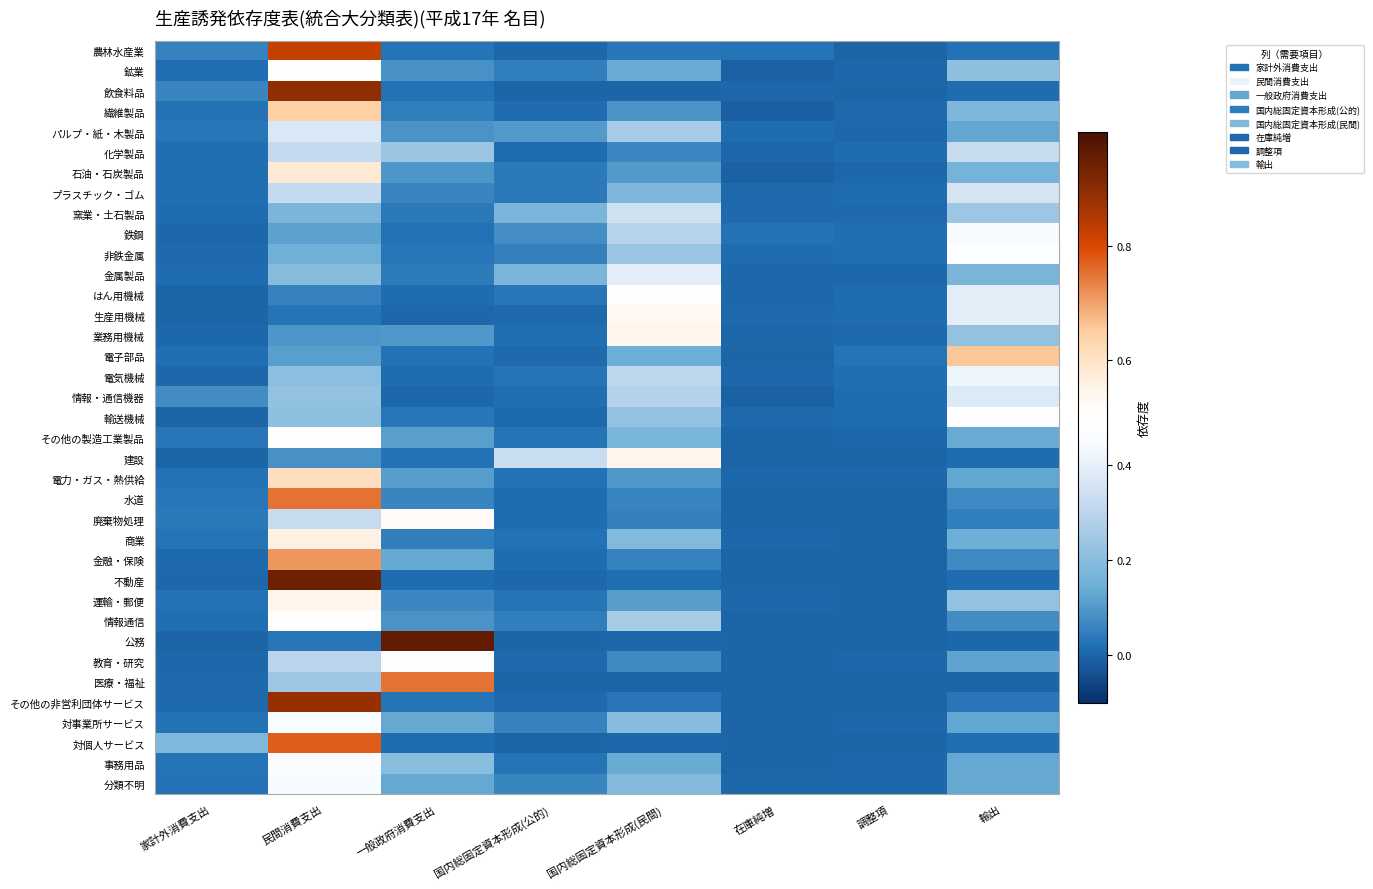

Reading left to right, extract all data points from this chart.

農林水産業: 家計外消費支出=0.1	民間消費支出=0.8	一般政府消費支出=0.0	国内総固定資本形成(公的)=0.0	国内総固定資本形成(民間)=0.0	在庫純増=0.0	調整項=0.0	輸出=0.0
鉱業: 家計外消費支出=0.0	民間消費支出=0.5	一般政府消費支出=0.1	国内総固定資本形成(公的)=0.0	国内総固定資本形成(民間)=0.1	在庫純増=-0.0	調整項=0.0	輸出=0.2
飲食料品: 家計外消費支出=0.1	民間消費支出=0.9	一般政府消費支出=0.0	国内総固定資本形成(公的)=0.0	国内総固定資本形成(民間)=0.0	在庫純増=0.0	調整項=0.0	輸出=0.0
繊維製品: 家計外消費支出=0.0	民間消費支出=0.6	一般政府消費支出=0.0	国内総固定資本形成(公的)=0.0	国内総固定資本形成(民間)=0.1	在庫純増=-0.0	調整項=0.0	輸出=0.2
パルプ・紙・木製品: 家計外消費支出=0.0	民間消費支出=0.4	一般政府消費支出=0.1	国内総固定資本形成(公的)=0.1	国内総固定資本形成(民間)=0.3	在庫純増=0.0	調整項=0.0	輸出=0.1
化学製品: 家計外消費支出=0.0	民間消費支出=0.3	一般政府消費支出=0.2	国内総固定資本形成(公的)=0.0	国内総固定資本形成(民間)=0.1	在庫純増=0.0	調整項=0.0	輸出=0.3
石油・石炭製品: 家計外消費支出=0.0	民間消費支出=0.6	一般政府消費支出=0.1	国内総固定資本形成(公的)=0.0	国内総固定資本形成(民間)=0.1	在庫純増=-0.0	調整項=0.0	輸出=0.2
プラスチック・ゴム: 家計外消費支出=0.0	民間消費支出=0.3	一般政府消費支出=0.1	国内総固定資本形成(公的)=0.0	国内総固定資本形成(民間)=0.2	在庫純増=0.0	調整項=0.0	輸出=0.4
窯業・土石製品: 家計外消費支出=0.0	民間消費支出=0.2	一般政府消費支出=0.0	国内総固定資本形成(公的)=0.2	国内総固定資本形成(民間)=0.3	在庫純増=0.0	調整項=0.0	輸出=0.2
鉄鋼: 家計外消費支出=0.0	民間消費支出=0.1	一般政府消費支出=0.0	国内総固定資本形成(公的)=0.1	国内総固定資本形成(民間)=0.3	在庫純増=0.0	調整項=0.0	輸出=0.4
非鉄金属: 家計外消費支出=0.0	民間消費支出=0.1	一般政府消費支出=0.0	国内総固定資本形成(公的)=0.1	国内総固定資本形成(民間)=0.2	在庫純増=0.0	調整項=0.0	輸出=0.5
金属製品: 家計外消費支出=0.0	民間消費支出=0.2	一般政府消費支出=0.0	国内総固定資本形成(公的)=0.2	国内総固定資本形成(民間)=0.4	在庫純増=0.0	調整項=0.0	輸出=0.2
はん用機械: 家計外消費支出=0.0	民間消費支出=0.1	一般政府消費支出=0.0	国内総固定資本形成(公的)=0.0	国内総固定資本形成(民間)=0.5	在庫純増=0.0	調整項=0.0	輸出=0.4
生産用機械: 家計外消費支出=0.0	民間消費支出=0.0	一般政府消費支出=0.0	国内総固定資本形成(公的)=0.0	国内総固定資本形成(民間)=0.5	在庫純増=0.0	調整項=0.0	輸出=0.4
業務用機械: 家計外消費支出=0.0	民間消費支出=0.1	一般政府消費支出=0.1	国内総固定資本形成(公的)=0.0	国内総固定資本形成(民間)=0.5	在庫純増=0.0	調整項=0.0	輸出=0.2
電子部品: 家計外消費支出=0.0	民間消費支出=0.1	一般政府消費支出=0.0	国内総固定資本形成(公的)=0.0	国内総固定資本形成(民間)=0.1	在庫純増=0.0	調整項=0.0	輸出=0.7
電気機械: 家計外消費支出=0.0	民間消費支出=0.2	一般政府消費支出=0.0	国内総固定資本形成(公的)=0.0	国内総固定資本形成(民間)=0.3	在庫純増=0.0	調整項=0.0	輸出=0.4
情報・通信機器: 家計外消費支出=0.1	民間消費支出=0.2	一般政府消費支出=0.0	国内総固定資本形成(公的)=0.0	国内総固定資本形成(民間)=0.3	在庫純増=-0.0	調整項=0.0	輸出=0.4
輸送機械: 家計外消費支出=0.0	民間消費支出=0.2	一般政府消費支出=0.0	国内総固定資本形成(公的)=0.0	国内総固定資本形成(民間)=0.2	在庫純増=0.0	調整項=0.0	輸出=0.5
その他の製造工業製品: 家計外消費支出=0.0	民間消費支出=0.5	一般政府消費支出=0.1	国内総固定資本形成(公的)=0.0	国内総固定資本形成(民間)=0.2	在庫純増=0.0	調整項=0.0	輸出=0.1
建設: 家計外消費支出=0.0	民間消費支出=0.1	一般政府消費支出=0.0	国内総固定資本形成(公的)=0.3	国内総固定資本形成(民間)=0.5	在庫純増=0.0	調整項=0.0	輸出=0.0
電力・ガス・熱供給: 家計外消費支出=0.0	民間消費支出=0.6	一般政府消費支出=0.1	国内総固定資本形成(公的)=0.0	国内総固定資本形成(民間)=0.1	在庫純増=0.0	調整項=0.0	輸出=0.1
水道: 家計外消費支出=0.0	民間消費支出=0.8	一般政府消費支出=0.1	国内総固定資本形成(公的)=0.0	国内総固定資本形成(民間)=0.1	在庫純増=0.0	調整項=0.0	輸出=0.1
廃棄物処理: 家計外消費支出=0.0	民間消費支出=0.3	一般政府消費支出=0.5	国内総固定資本形成(公的)=0.0	国内総固定資本形成(民間)=0.1	在庫純増=0.0	調整項=0.0	輸出=0.0
商業: 家計外消費支出=0.0	民間消費支出=0.6	一般政府消費支出=0.0	国内総固定資本形成(公的)=0.0	国内総固定資本形成(民間)=0.2	在庫純増=0.0	調整項=0.0	輸出=0.1
金融・保険: 家計外消費支出=0.0	民間消費支出=0.7	一般政府消費支出=0.1	国内総固定資本形成(公的)=0.0	国内総固定資本形成(民間)=0.1	在庫純増=0.0	調整項=0.0	輸出=0.1
不動産: 家計外消費支出=0.0	民間消費支出=0.9	一般政府消費支出=0.0	国内総固定資本形成(公的)=0.0	国内総固定資本形成(民間)=0.0	在庫純増=0.0	調整項=0.0	輸出=0.0
運輸・郵便: 家計外消費支出=0.0	民間消費支出=0.5	一般政府消費支出=0.1	国内総固定資本形成(公的)=0.0	国内総固定資本形成(民間)=0.1	在庫純増=0.0	調整項=0.0	輸出=0.2
情報通信: 家計外消費支出=0.0	民間消費支出=0.5	一般政府消費支出=0.1	国内総固定資本形成(公的)=0.0	国内総固定資本形成(民間)=0.3	在庫純増=0.0	調整項=0.0	輸出=0.1
公務: 家計外消費支出=0.0	民間消費支出=0.0	一般政府消費支出=1.0	国内総固定資本形成(公的)=0.0	国内総固定資本形成(民間)=0.0	在庫純増=0.0	調整項=0.0	輸出=0.0
教育・研究: 家計外消費支出=0.0	民間消費支出=0.3	一般政府消費支出=0.5	国内総固定資本形成(公的)=0.0	国内総固定資本形成(民間)=0.1	在庫純増=0.0	調整項=0.0	輸出=0.1
医療・福祉: 家計外消費支出=0.0	民間消費支出=0.2	一般政府消費支出=0.8	国内総固定資本形成(公的)=0.0	国内総固定資本形成(民間)=0.0	在庫純増=0.0	調整項=0.0	輸出=0.0
その他の非営利団体サービス: 家計外消費支出=0.0	民間消費支出=0.9	一般政府消費支出=0.0	国内総固定資本形成(公的)=0.0	国内総固定資本形成(民間)=0.0	在庫純増=0.0	調整項=0.0	輸出=0.0
対事業所サービス: 家計外消費支出=0.0	民間消費支出=0.5	一般政府消費支出=0.1	国内総固定資本形成(公的)=0.1	国内総固定資本形成(民間)=0.2	在庫純増=0.0	調整項=0.0	輸出=0.1
対個人サービス: 家計外消費支出=0.2	民間消費支出=0.8	一般政府消費支出=0.0	国内総固定資本形成(公的)=0.0	国内総固定資本形成(民間)=0.0	在庫純増=0.0	調整項=0.0	輸出=0.0
事務用品: 家計外消費支出=0.0	民間消費支出=0.5	一般政府消費支出=0.2	国内総固定資本形成(公的)=0.0	国内総固定資本形成(民間)=0.1	在庫純増=0.0	調整項=0.0	輸出=0.1
分類不明: 家計外消費支出=0.0	民間消費支出=0.4	一般政府消費支出=0.1	国内総固定資本形成(公的)=0.1	国内総固定資本形成(民間)=0.2	在庫純増=0.0	調整項=0.0	輸出=0.1